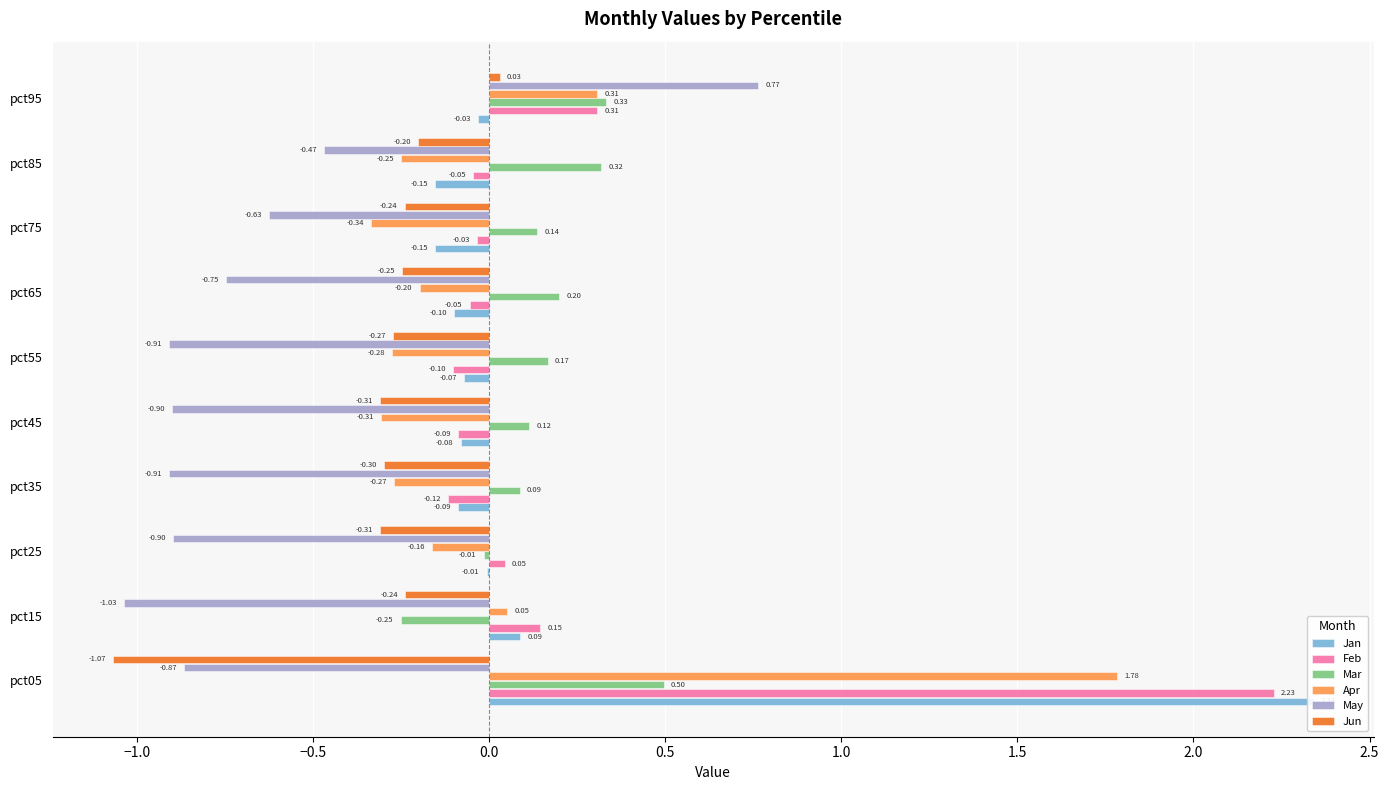

How many values in Mar are above zero?

8